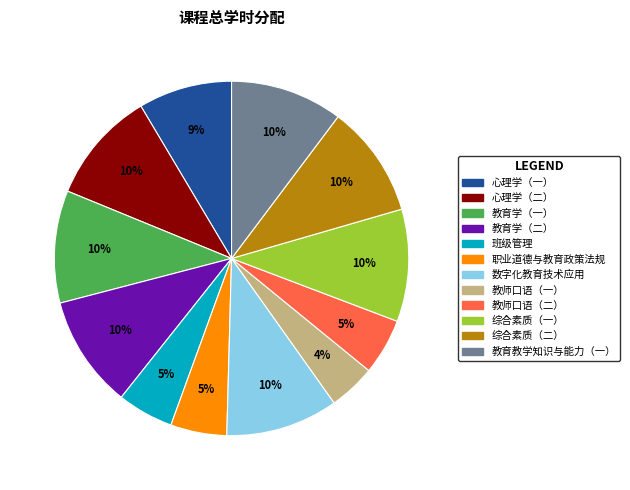

The 数字化教育技术应用 slice represents 10% of the pie. True or false?

True